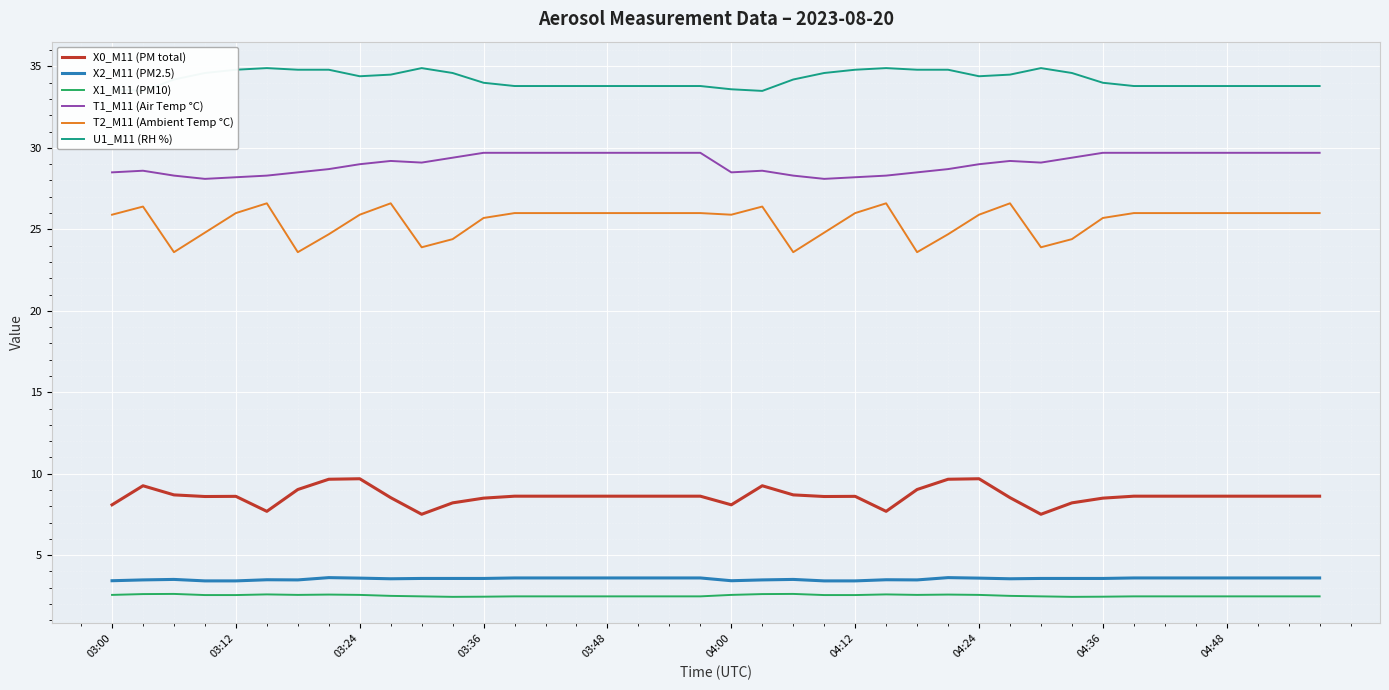

What is the total value across all series at 22?

100.9